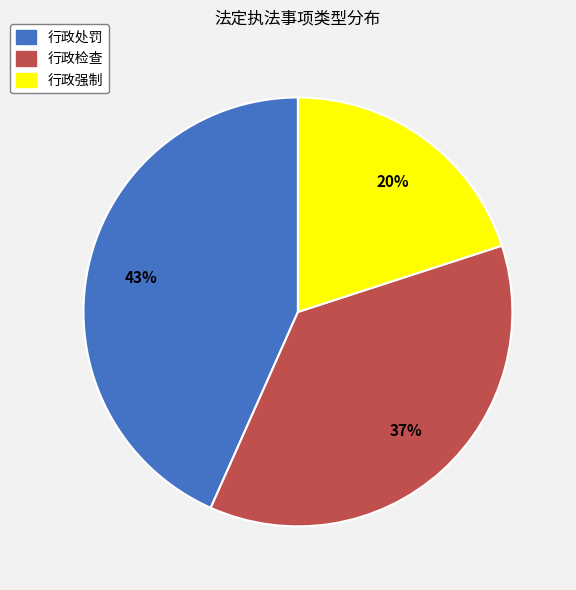

True or false: 行政强制 accounts for 20% of the total.

True